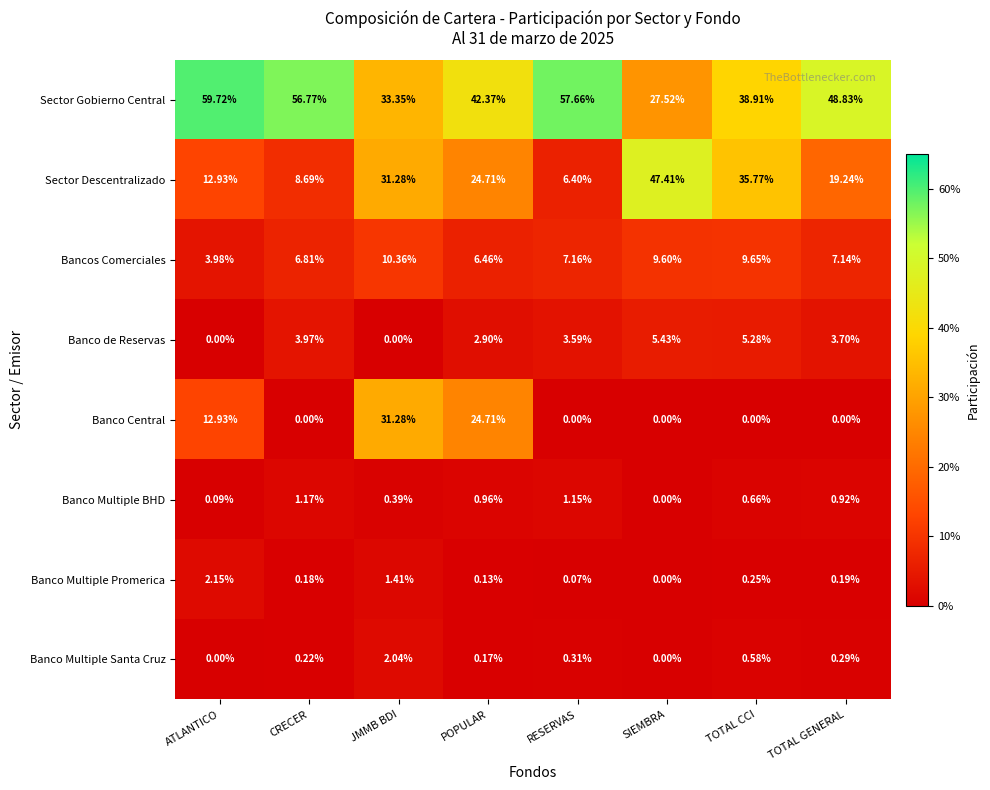

Which series has the largest range (max minus min)?

Sector Descentralizado